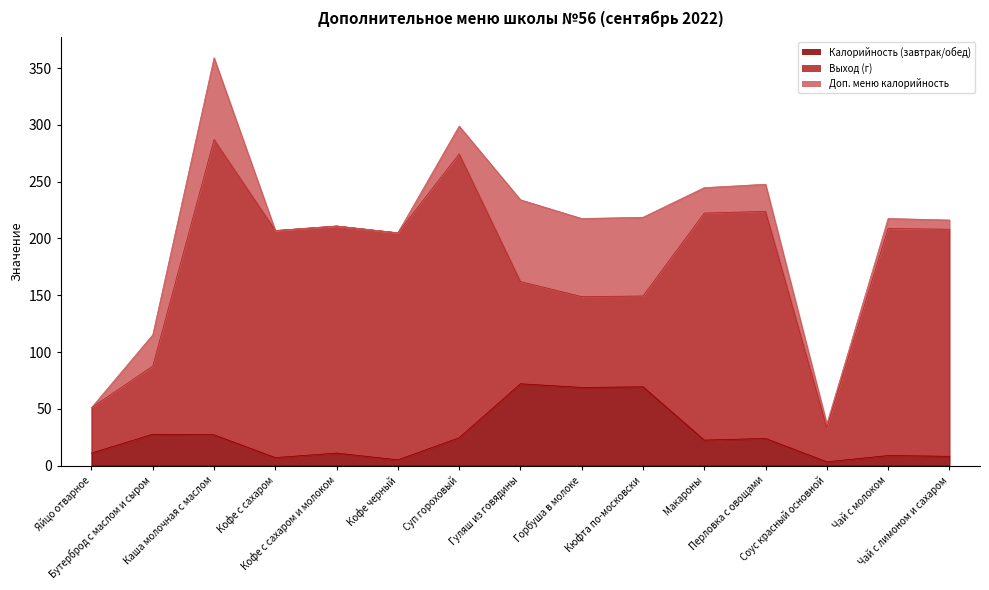

What is the spread (max minus min) of values at Кофе с сахаром и молоком?

200.0